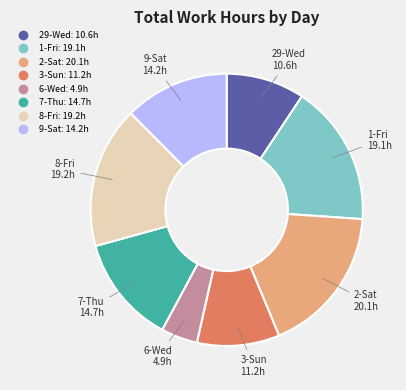

Count the number of slices in the pie.

8